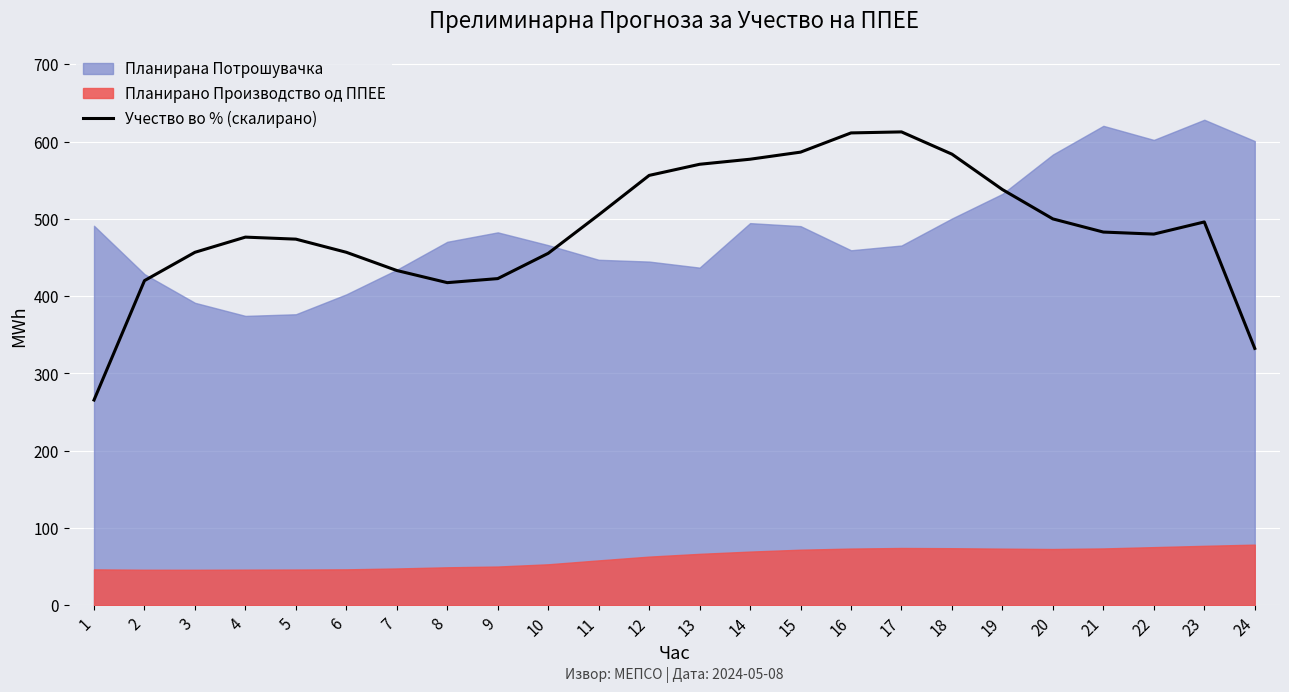

The value at 3 is 792.7. True or false?

False